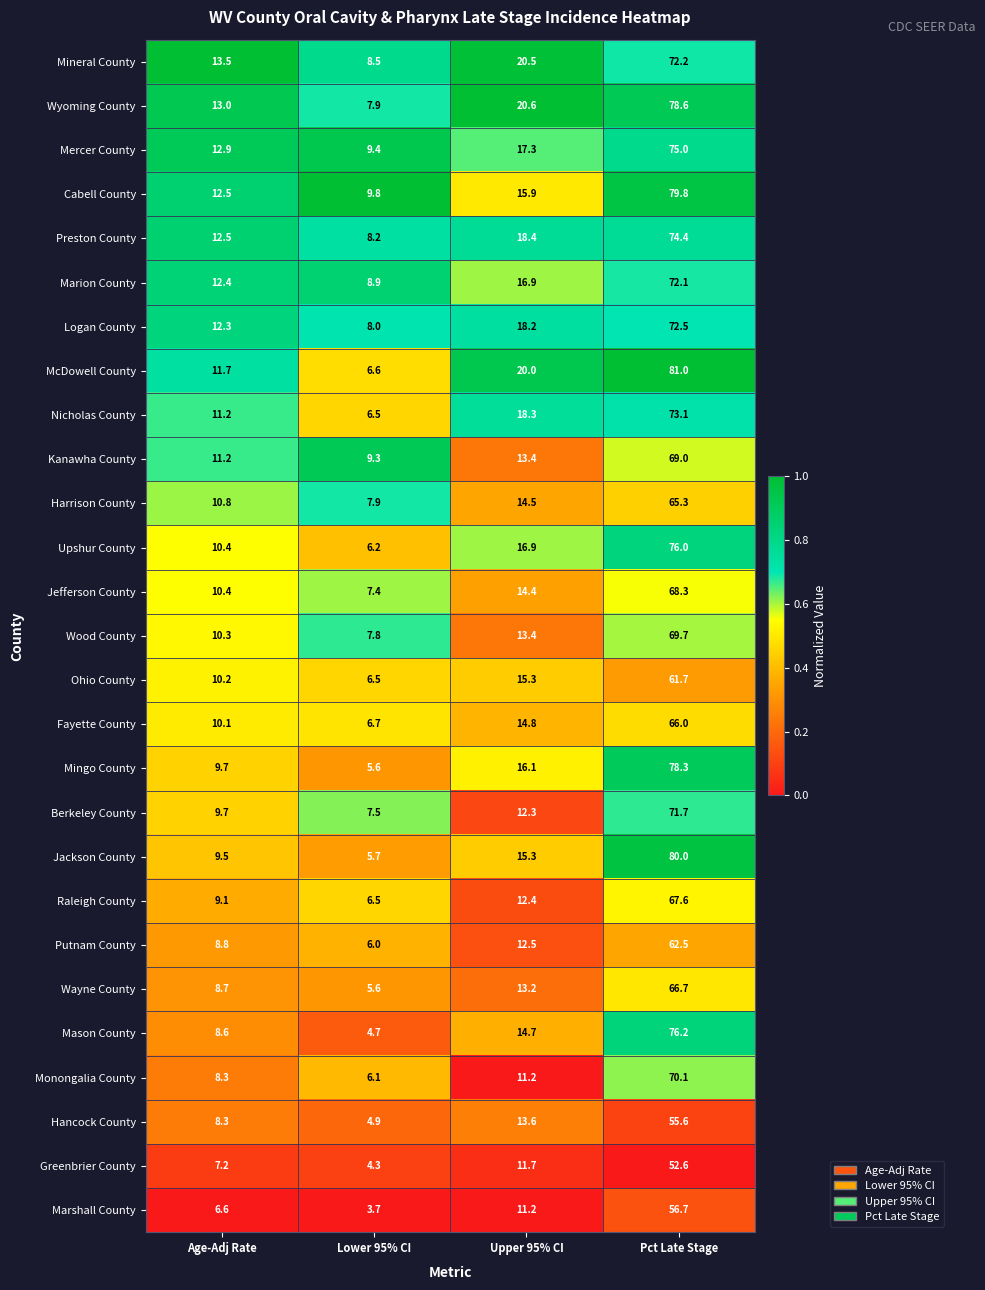

Which category has the lowest value across all series?

Lower 95% CI